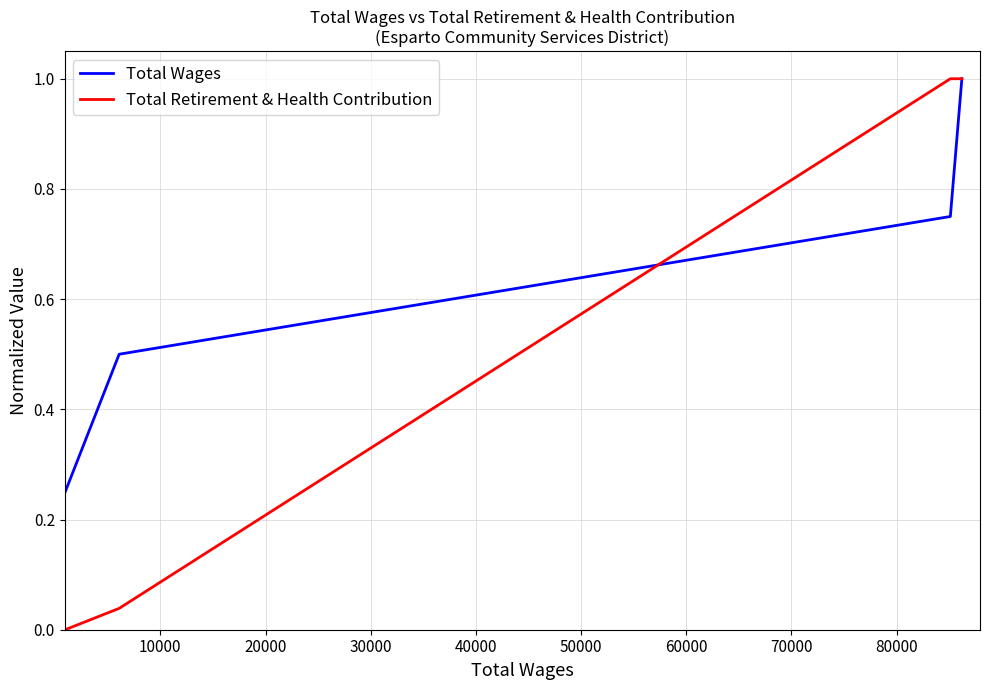

Which series has the largest total across all categories?

Total Wages